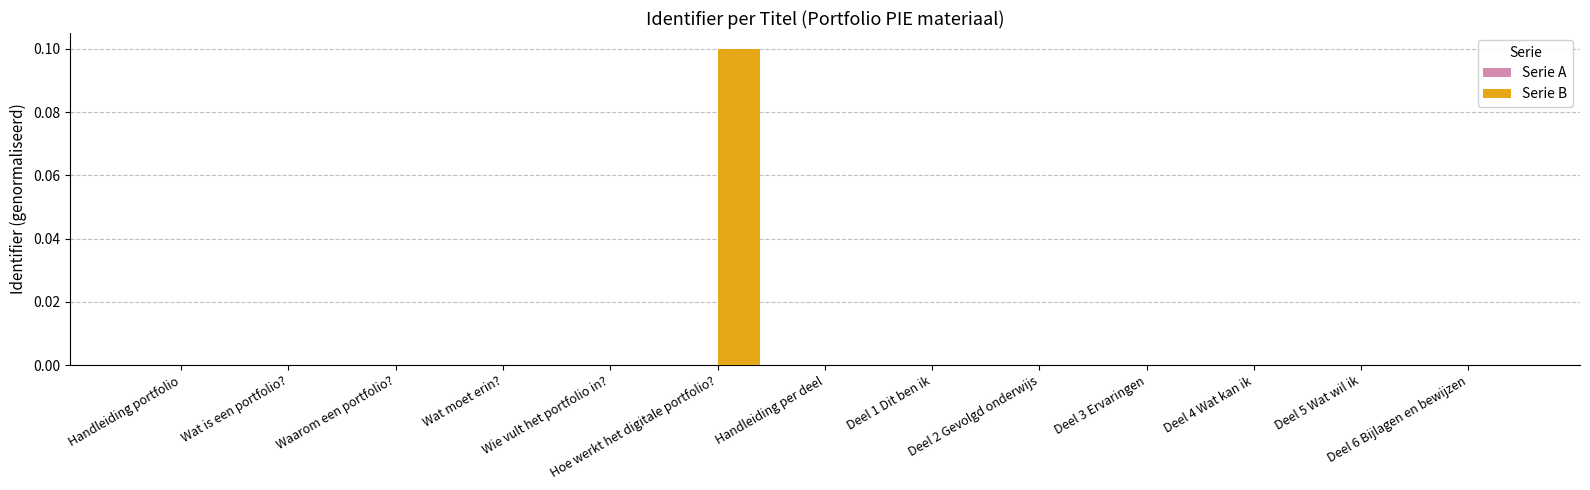

Which series has the widest spread of values?

Serie B